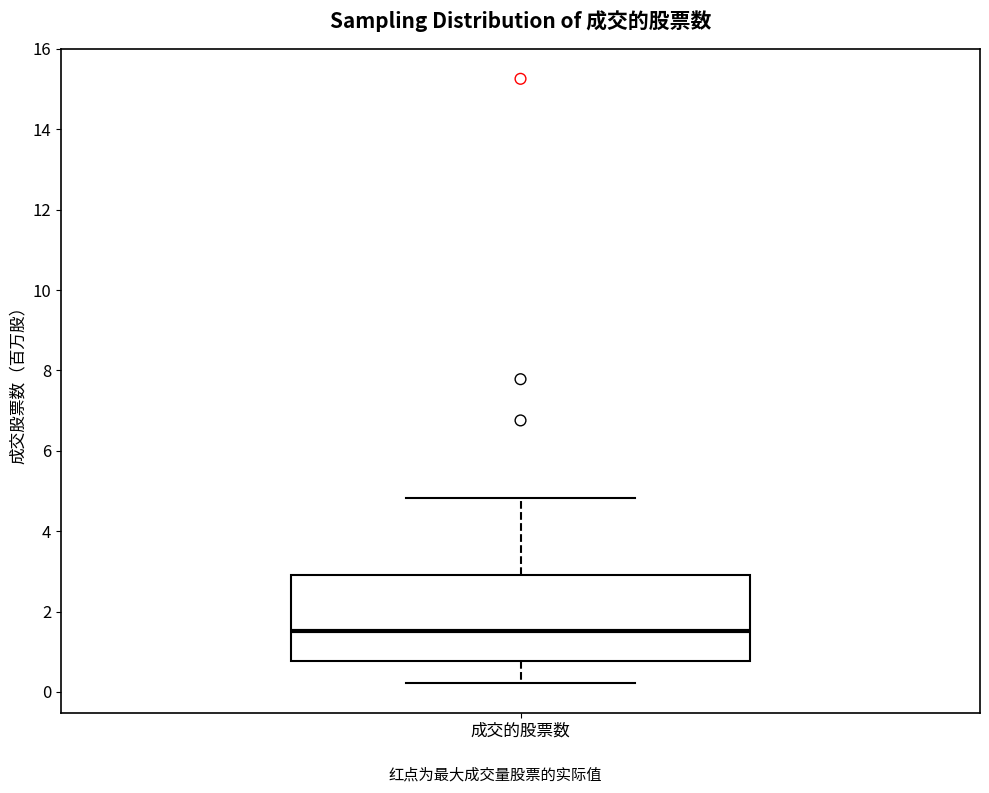

Read this box plot against the y-axis: the position of the median line, the range covered by the box, and the ends of both whiskers. The values are not printed on the chart, so give them approximately, as read against the axis.

median 1.6, box 0.8 to 3.0, whiskers 0.2 to 4.8